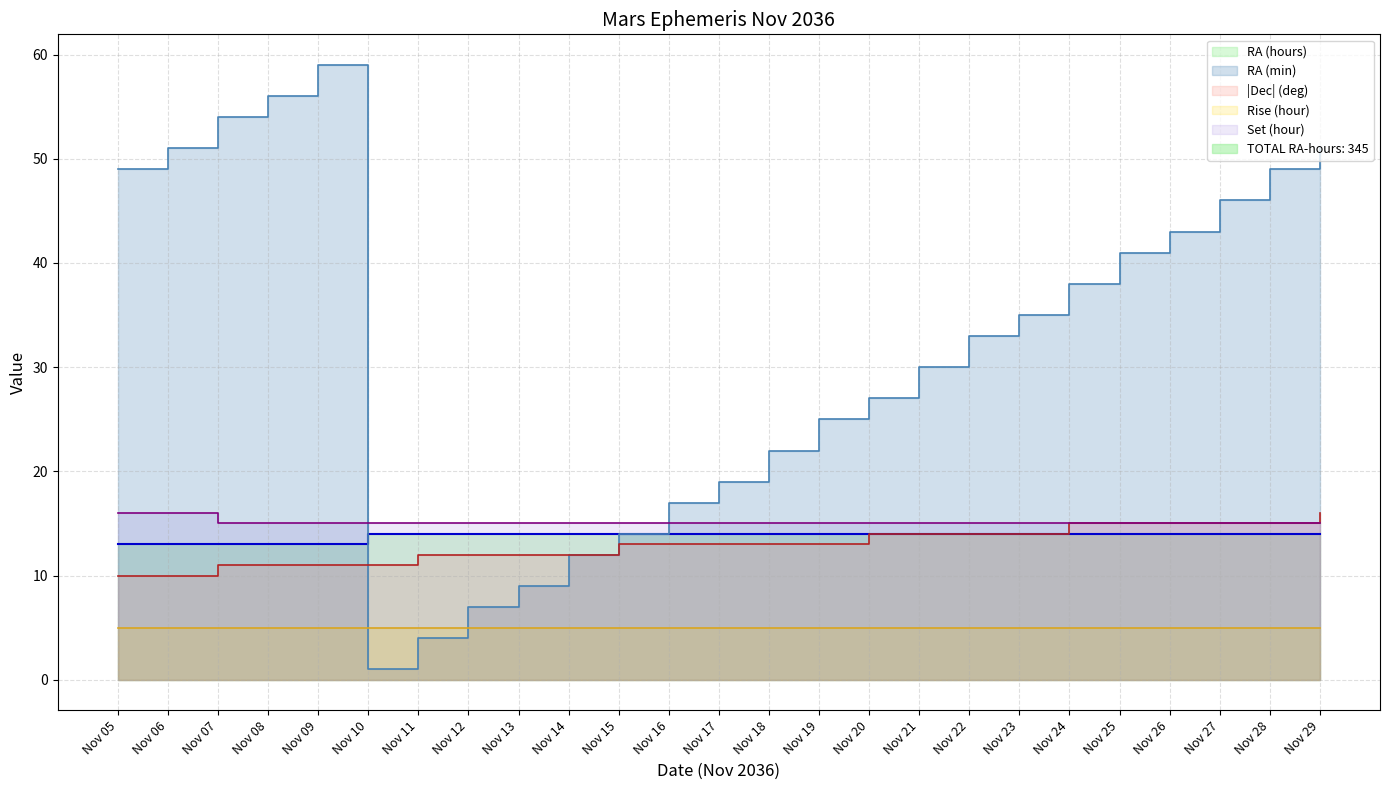

True or false: RA (hours) has a value of 14 at Nov 11.

True